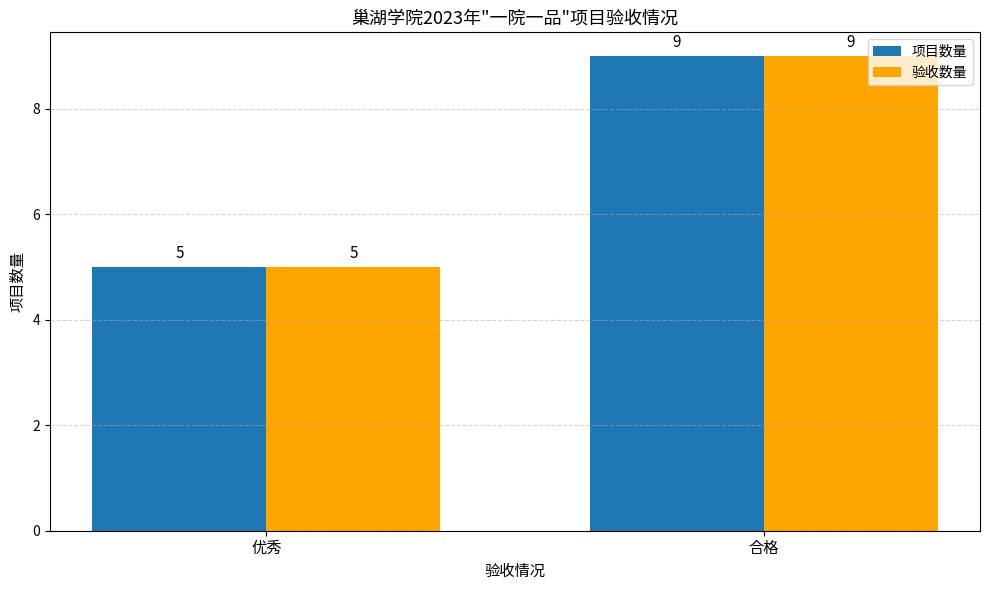

At which category does the chart reach its peak across all series?

合格